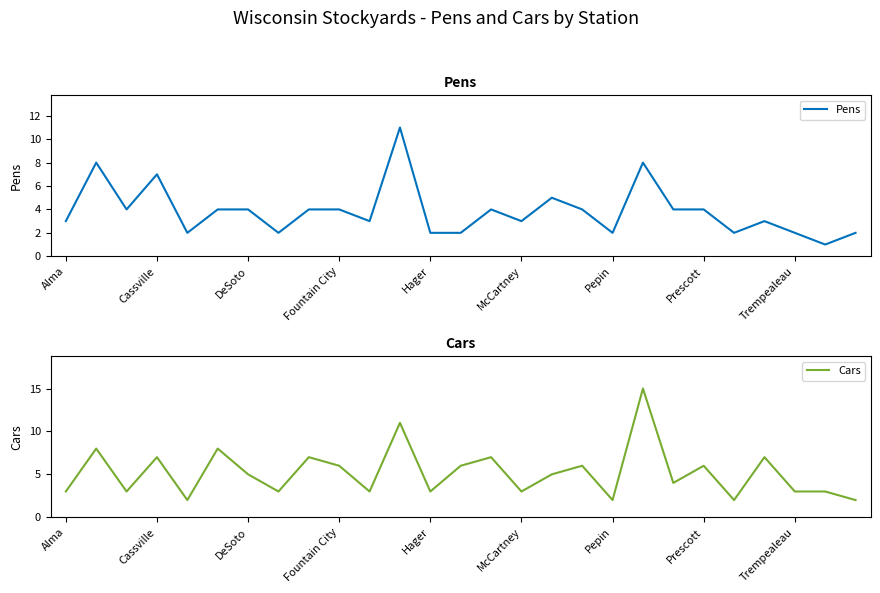

Which series has the largest total across all categories?

Cars